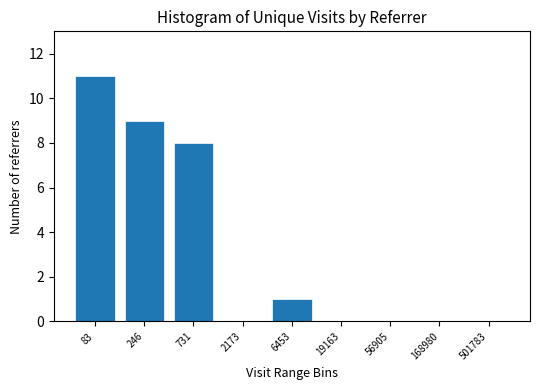

Reading right to left, what are all the values shown in this chart?

501783=0	168980=0	56905=0	19163=0	6453=1	2173=0	731=8	246=9	83=11